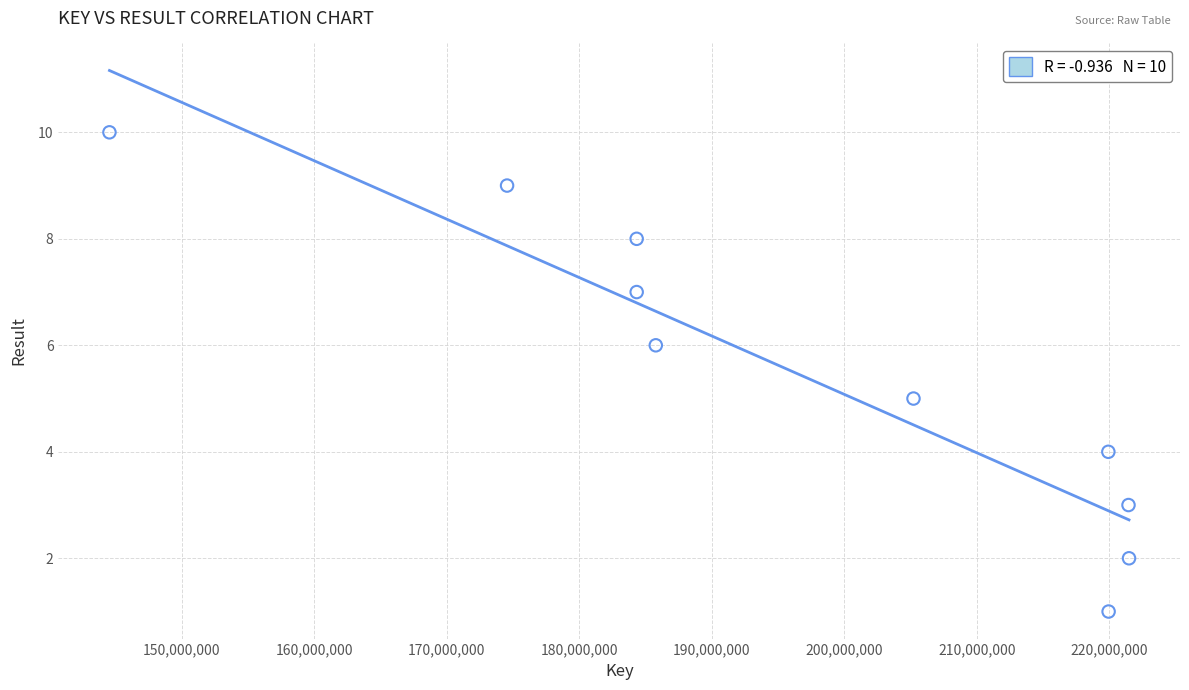

What is the average Y value?

6